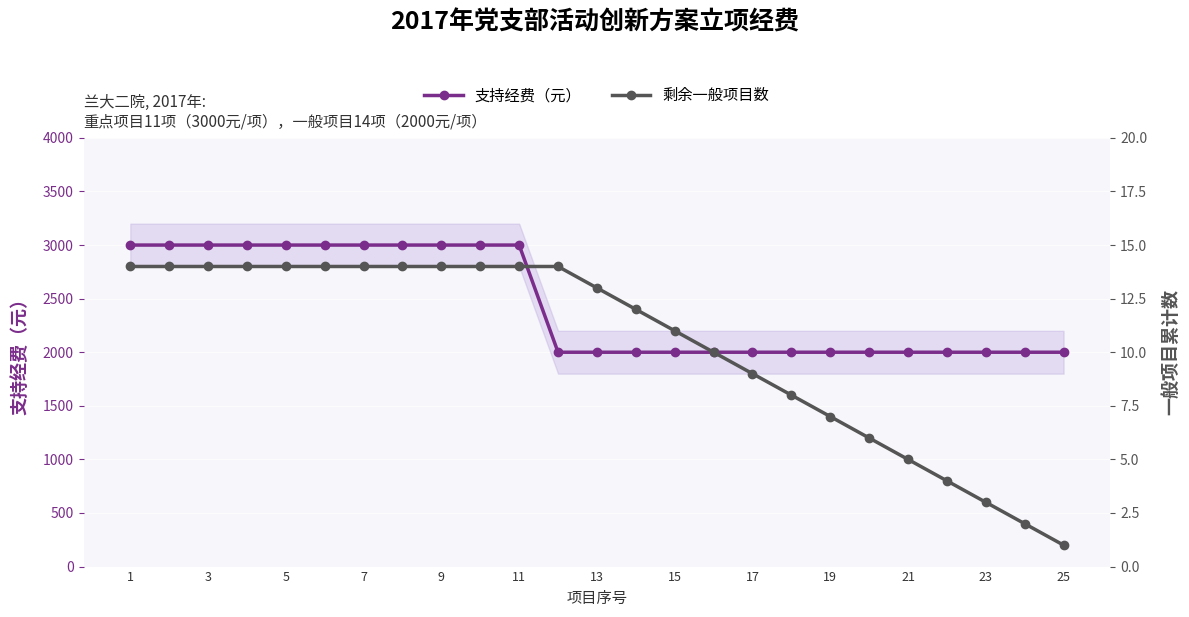

What is the maximum value for 剩余一般项目数?

14